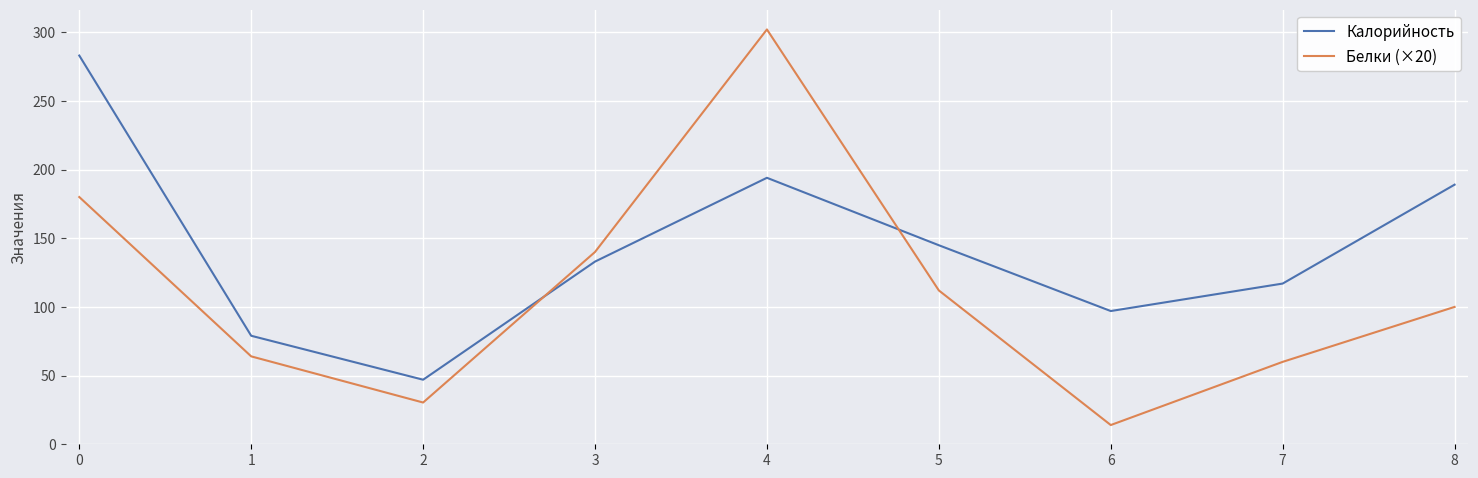

Reading left to right, what are all the values shown in this chart?

Калорийность: 0=283.0	1=79.0	2=47.0	3=133.0	4=194.0	5=144.9	6=97.0	7=117.0	8=189.0
Белки (×20): 0=180.0	1=64.0	2=30.4	3=140.0	4=302.0	5=112.0	6=14.0	7=60.0	8=100.0